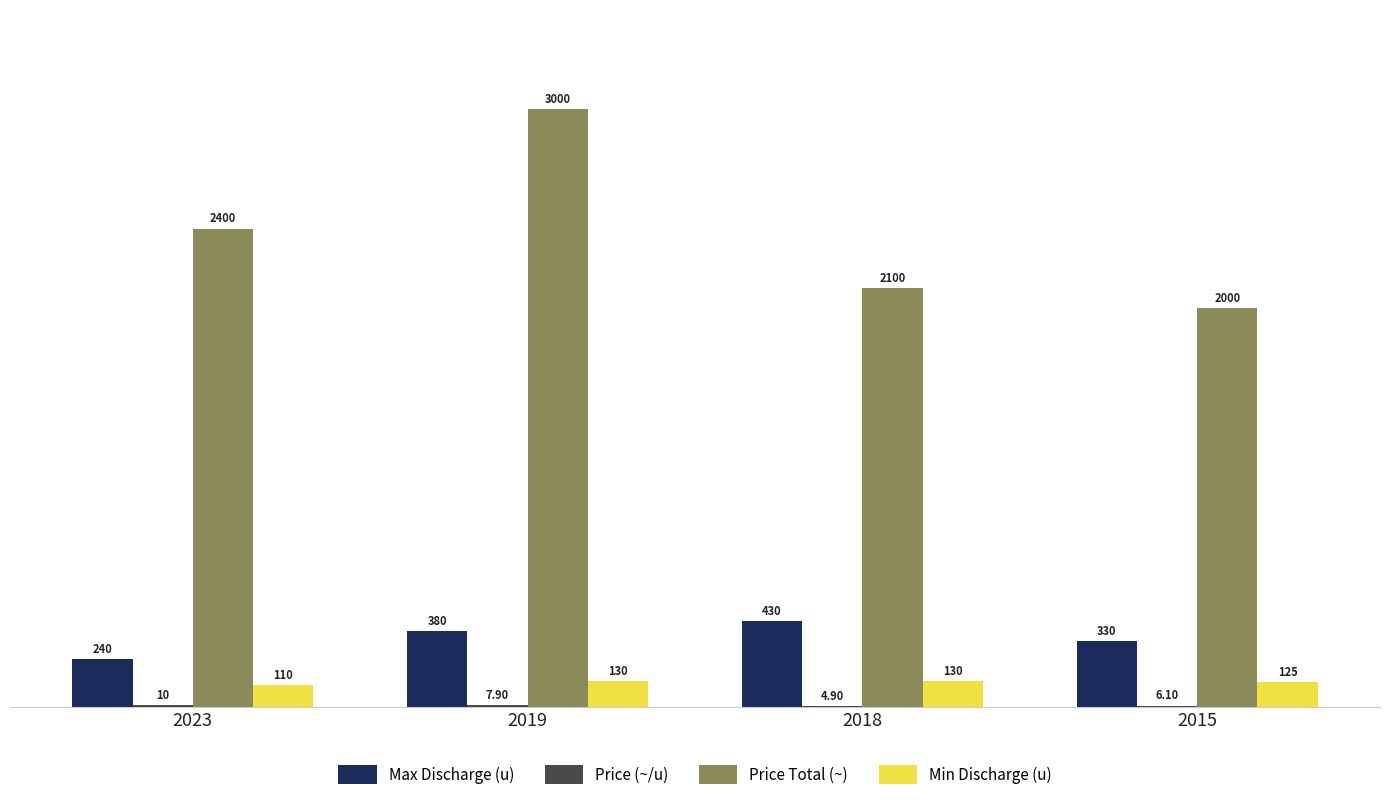

Which series has the largest total across all categories?

Price Total (~)